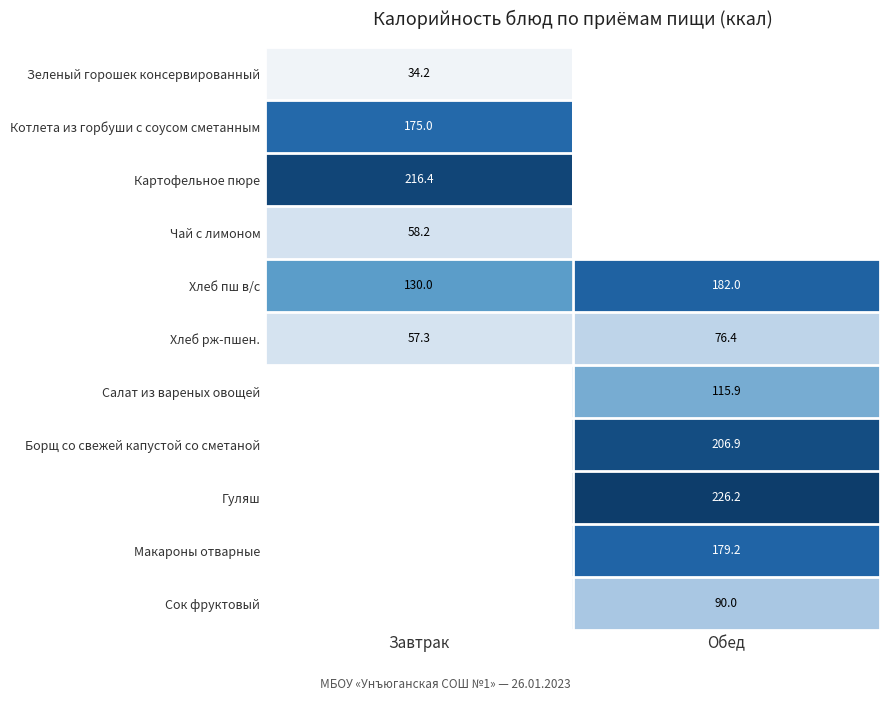

How many values in the Хлеб пш в/с series are below 182?

1